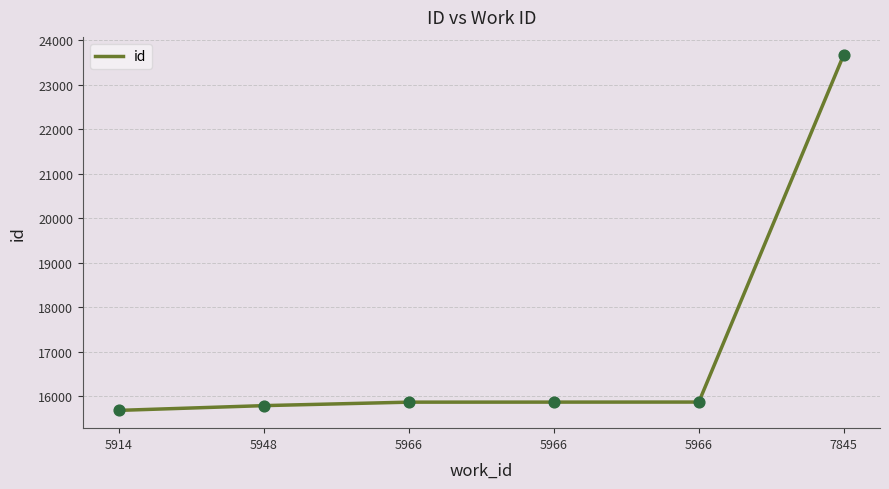

What is the ratio of the value at 5966 to the value at 5966?

1.0